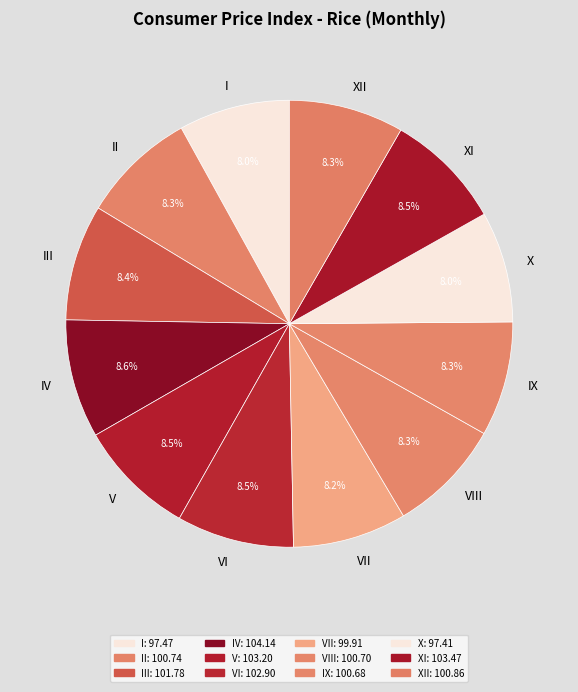

What portion of the pie excludes X?

92.0%